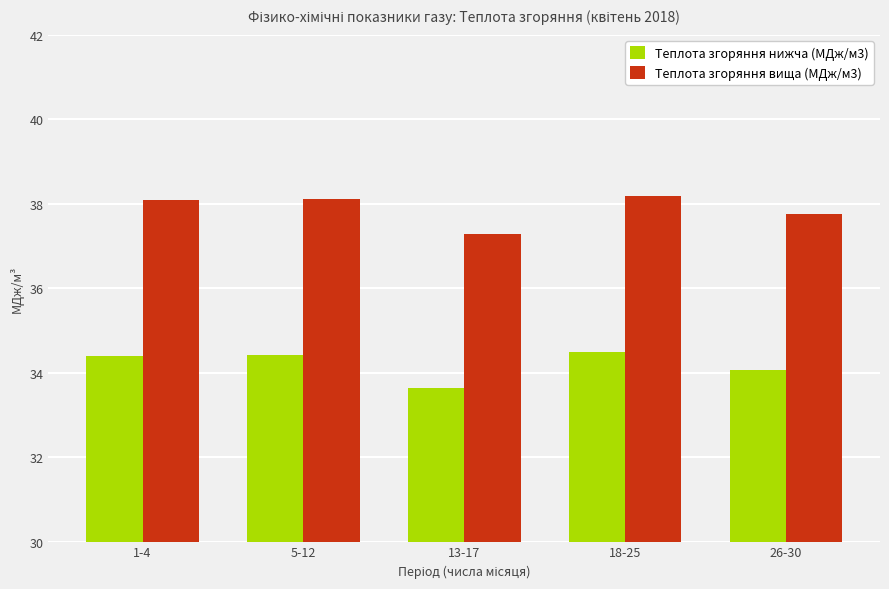

How many bars are there in total?

10